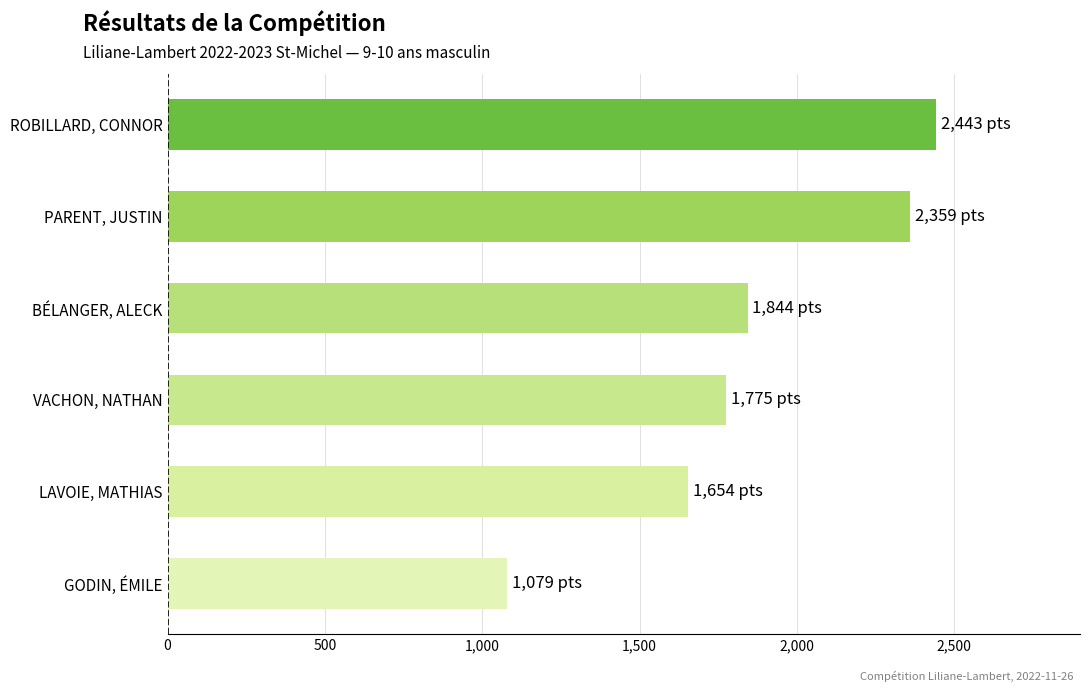

Which category has the lowest value across all series?

GODIN, ÉMILE